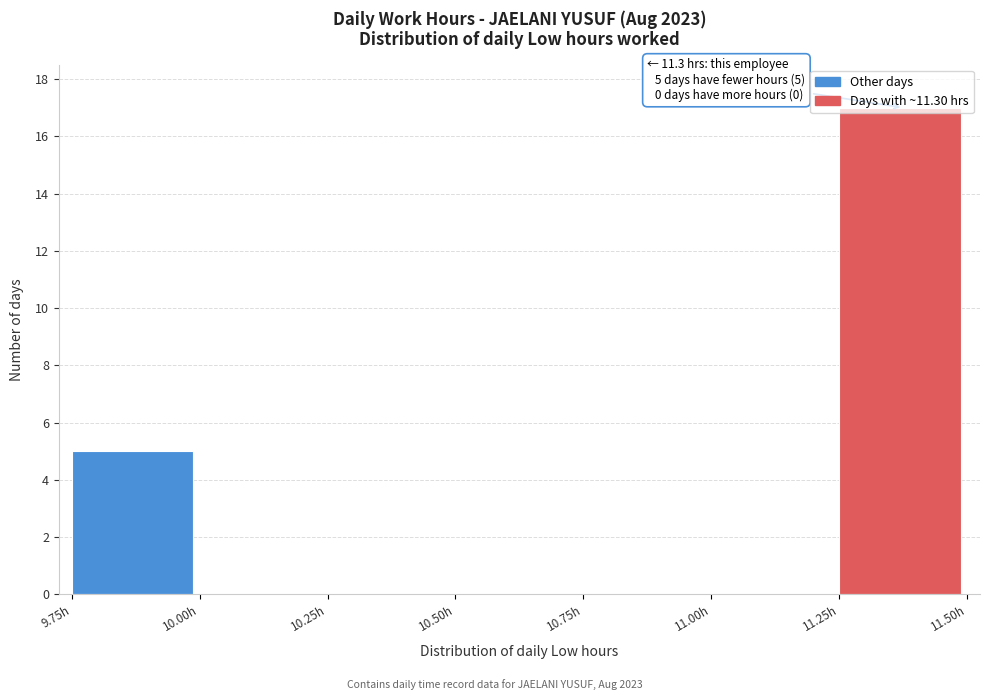

Which range on the x-axis has the tallest bar?

11.25 to 11.50